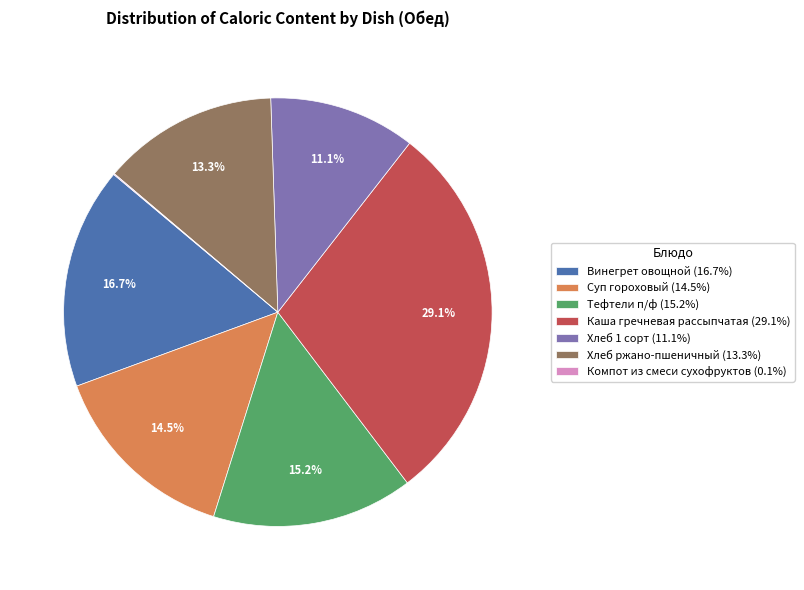

To the nearest percent, what percentage of the pie is Хлеб 1 сорт?

11%